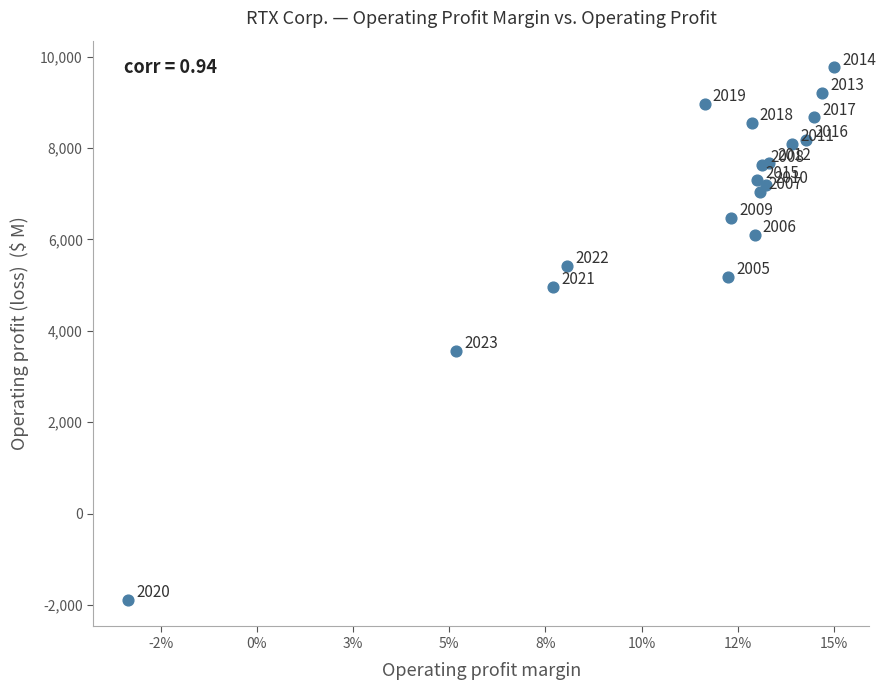

What Y value in the scatter plot is closest to 3940?

3561